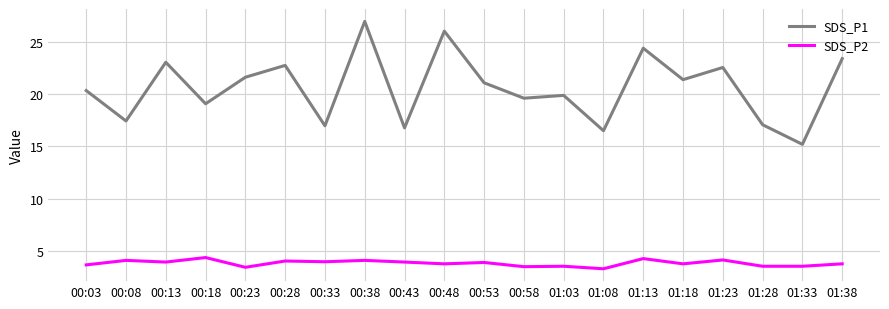

How many lines are shown in the chart?

2